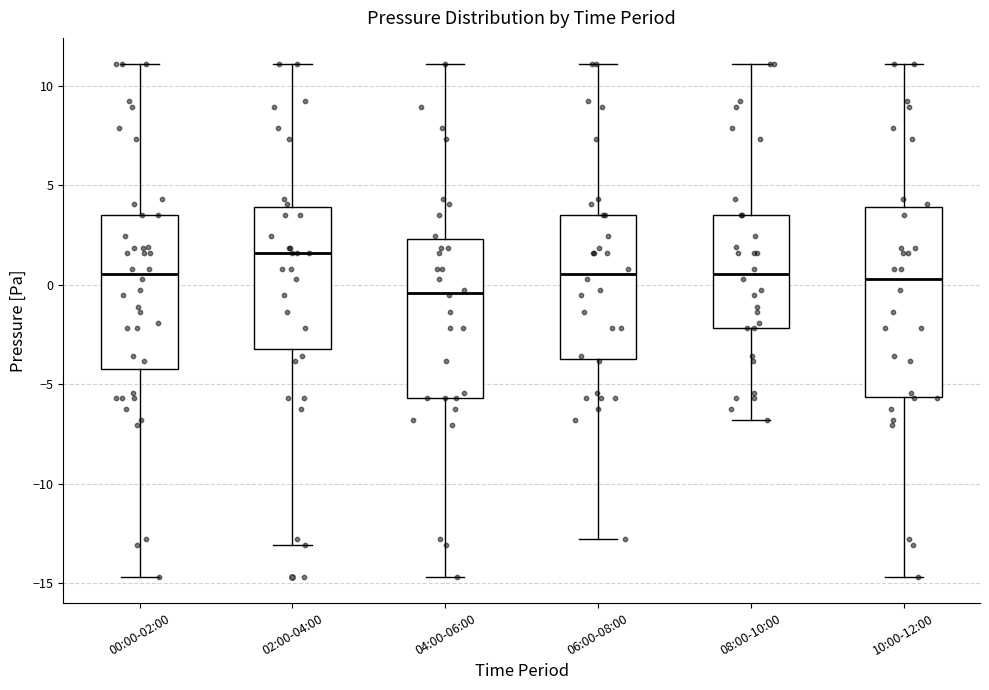

Reading left to right, transcribe this box plot: for each box, give where its median line is, the range the box spans, and where its two whiskers end, as read against the y-axis. The values are not printed on the chart, so give them approximately, as read against the axis.

00:00-02:00: median 0.5, box -4.0 to 3.5, whiskers -14.5 to 11.0
02:00-04:00: median 1.5, box -3.0 to 4.0, whiskers -13.0 to 11.0
04:00-06:00: median -0.5, box -5.5 to 2.5, whiskers -14.5 to 11.0
06:00-08:00: median 0.5, box -4.0 to 3.5, whiskers -13.0 to 11.0
08:00-10:00: median 0.5, box -2.0 to 3.5, whiskers -7.0 to 11.0
10:00-12:00: median 0.5, box -5.5 to 4.0, whiskers -14.5 to 11.0